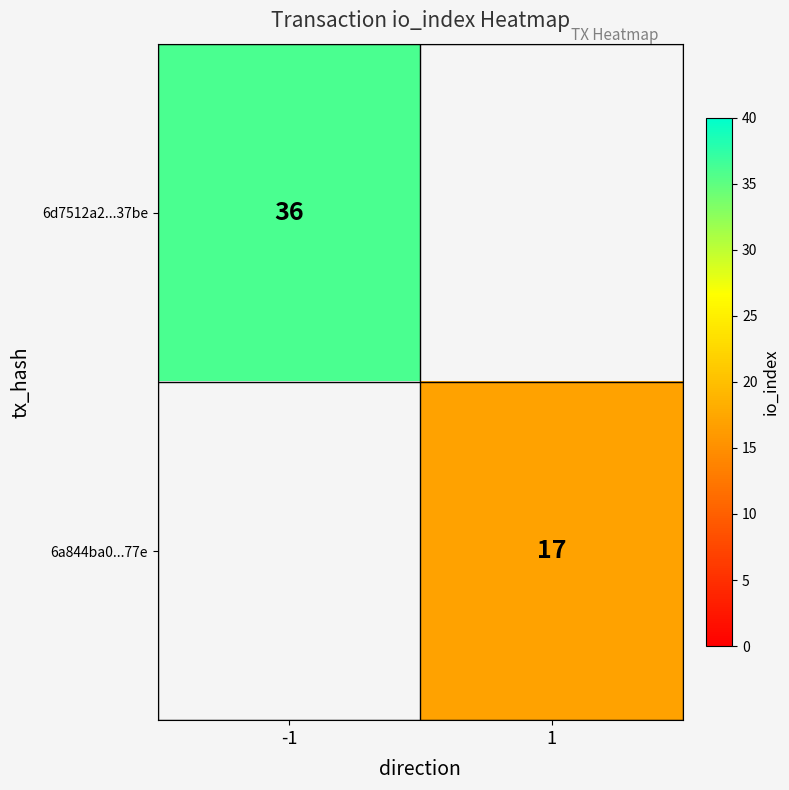

Which category has the highest value across all series?

-1